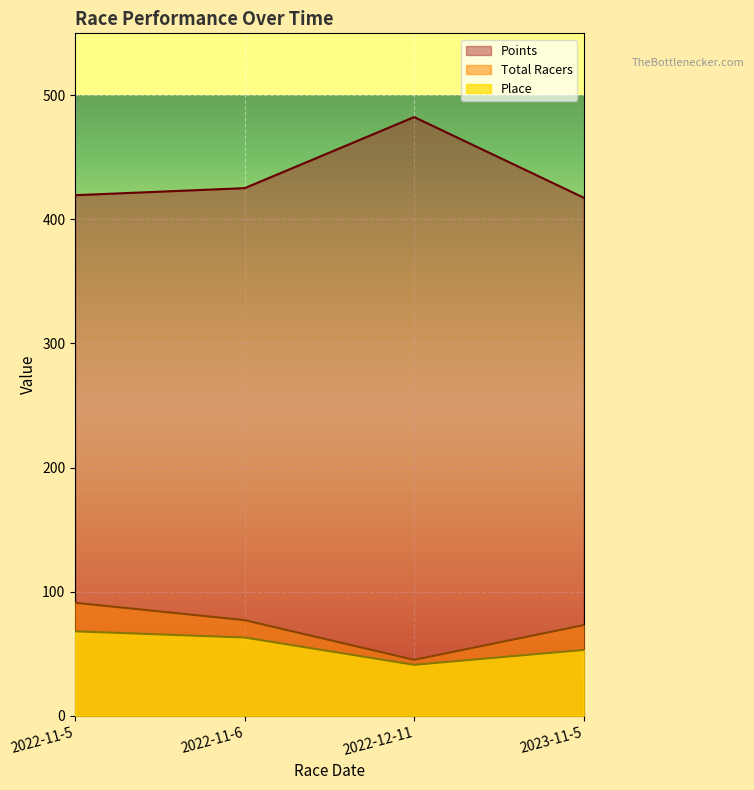

How many values in the Place series are below 63?

2